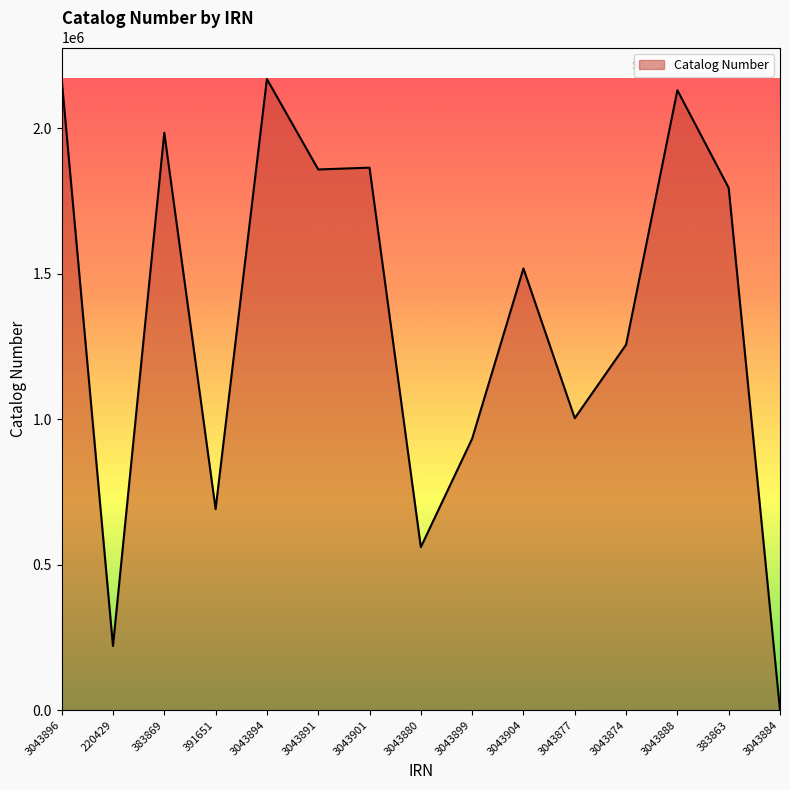

At which label is the value closest to 1084396?

3043877